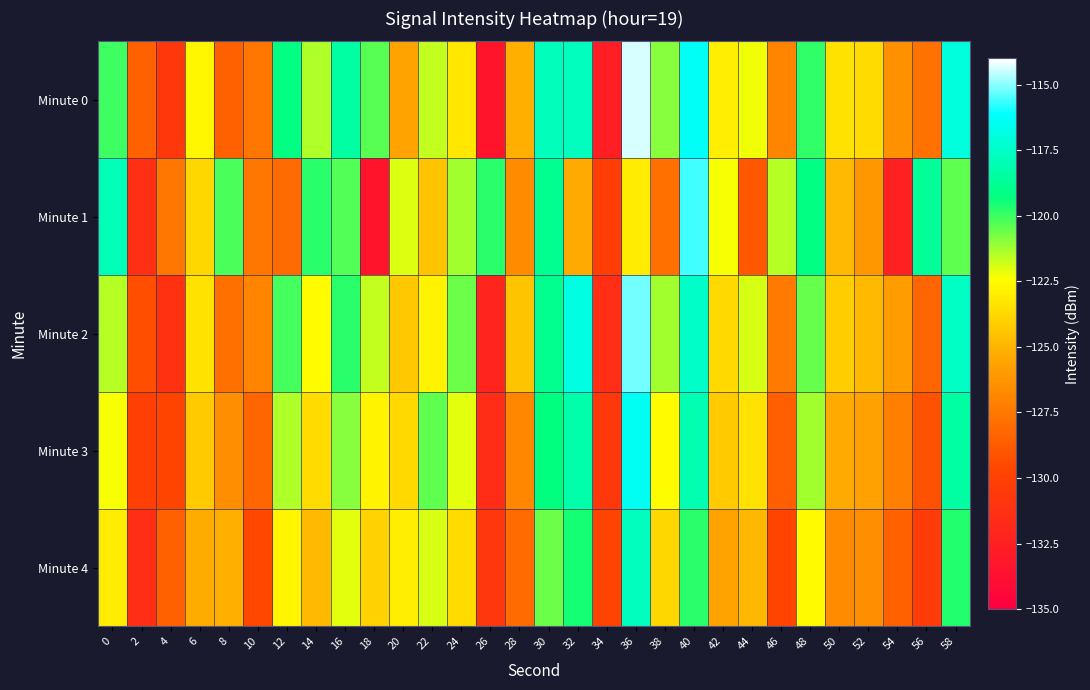

Which series has the largest total across all categories?

Minute 0